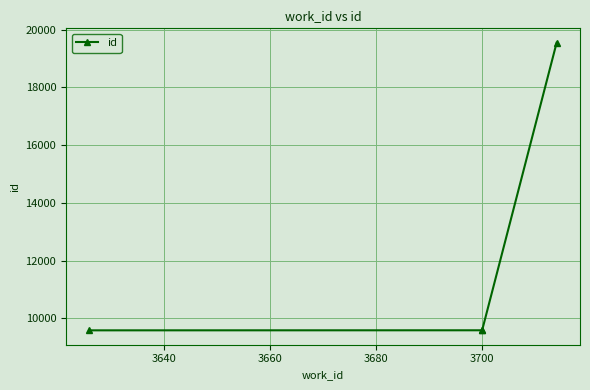

What is the smallest value displayed?

9583